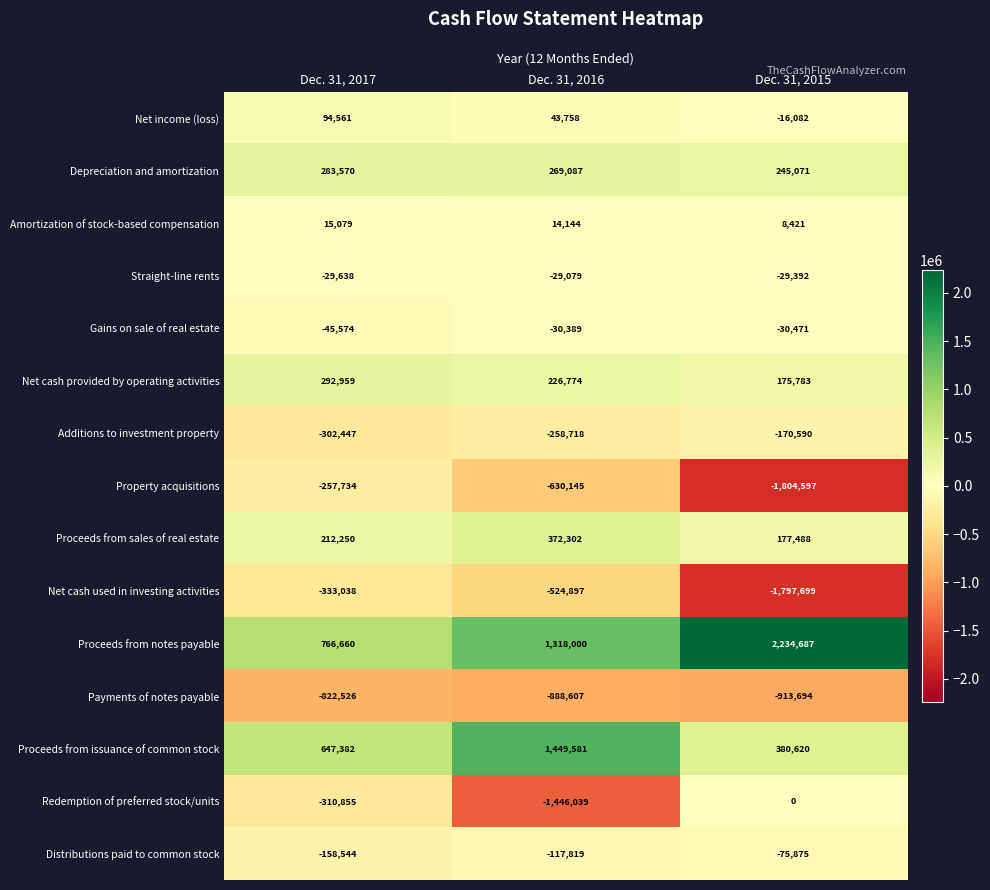

The Straight-line rents series shows -13313 at Dec. 31, 2016. True or false?

False